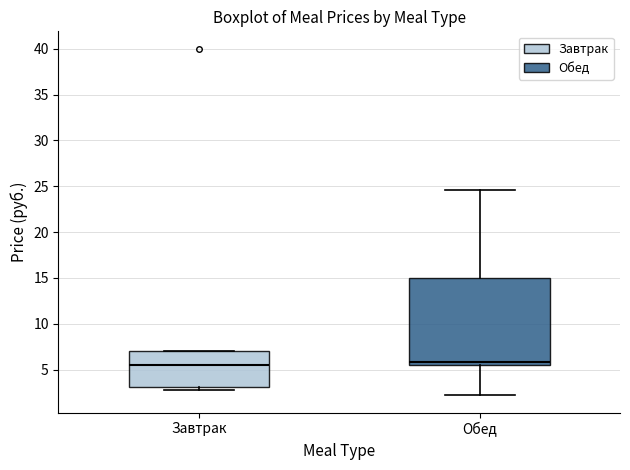

Which box is the tallest, from its lower edge to its upper edge?

Обед